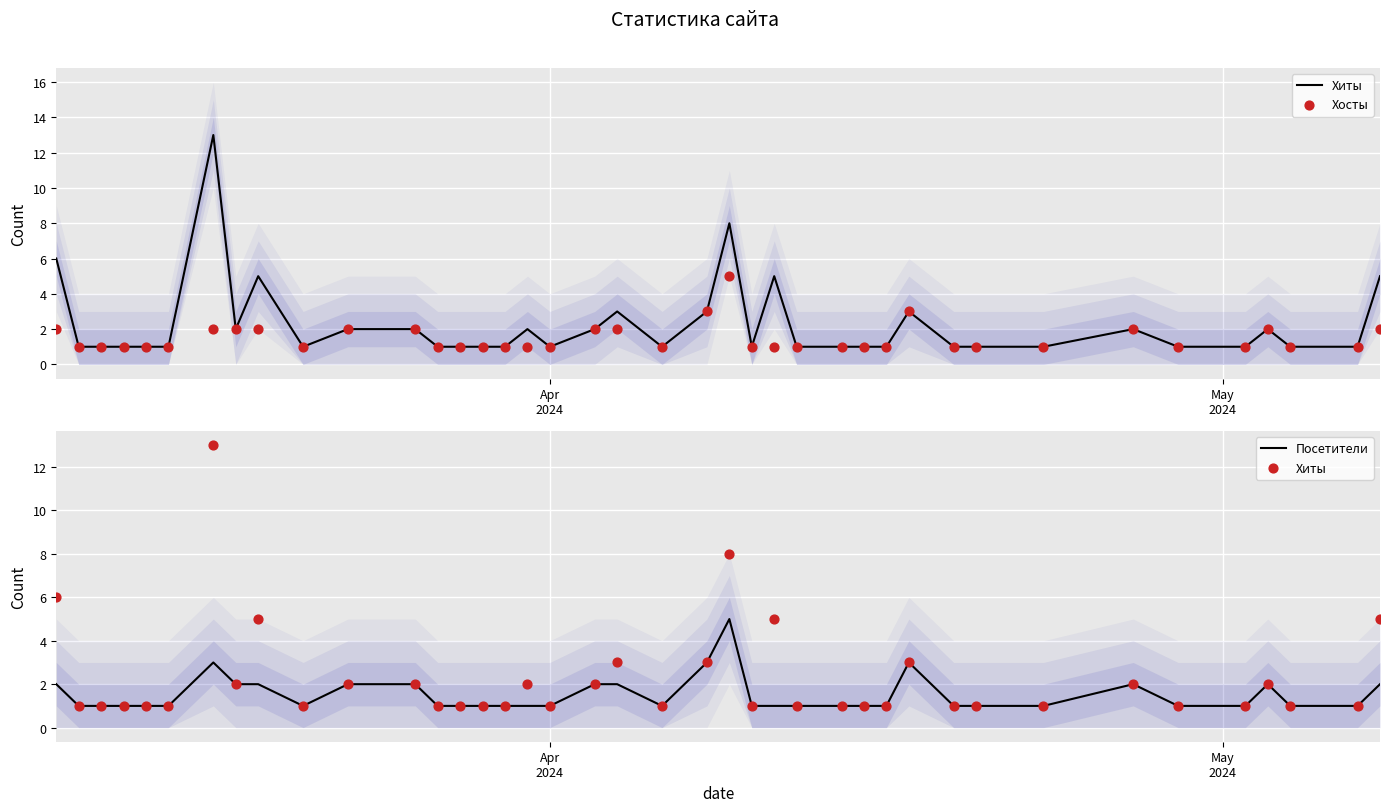

What is the highest value of the Посетители series?

5